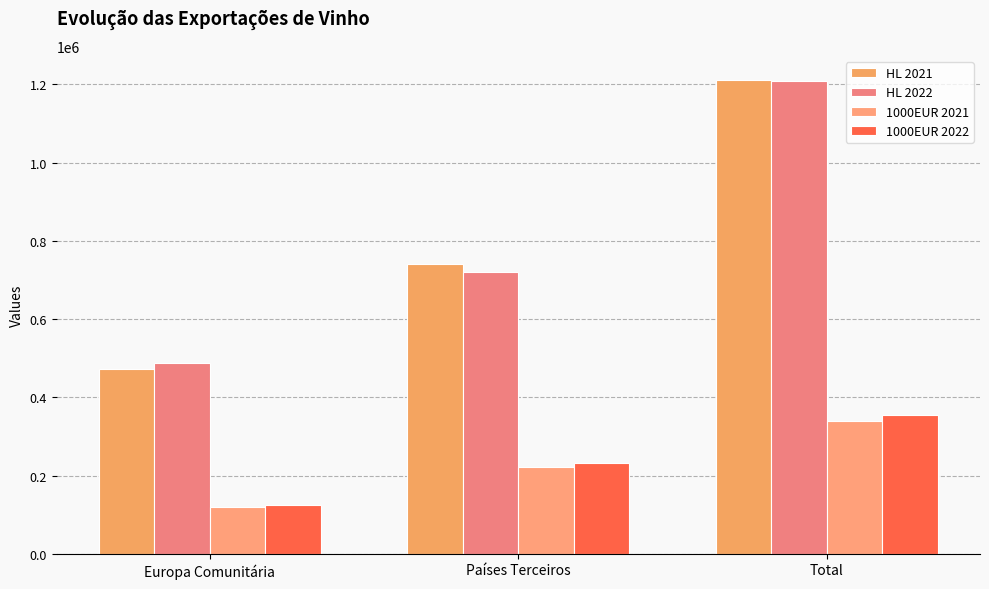

What is the label of the 1st bar from the right?

Total